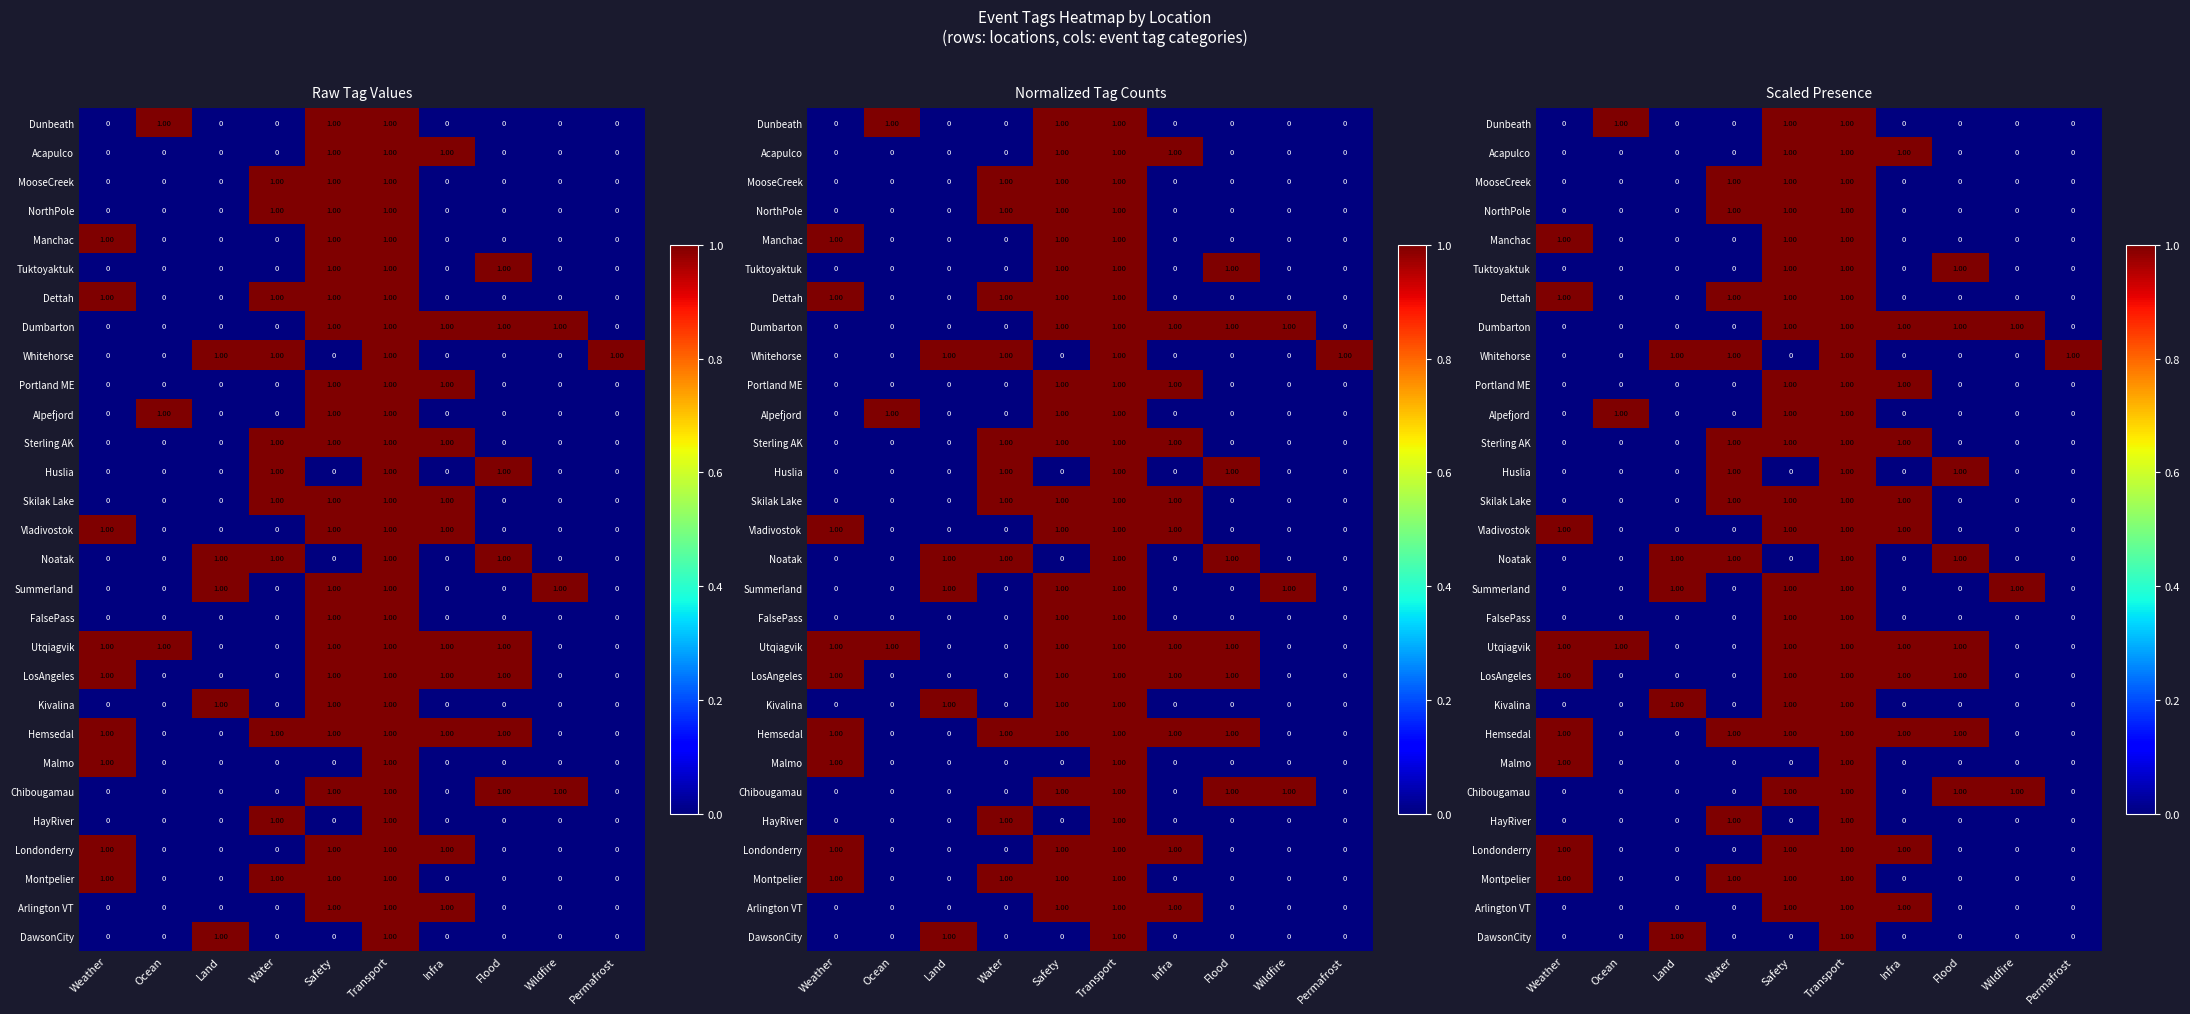

Is it true that Noatak equals 0 at Infra?

True